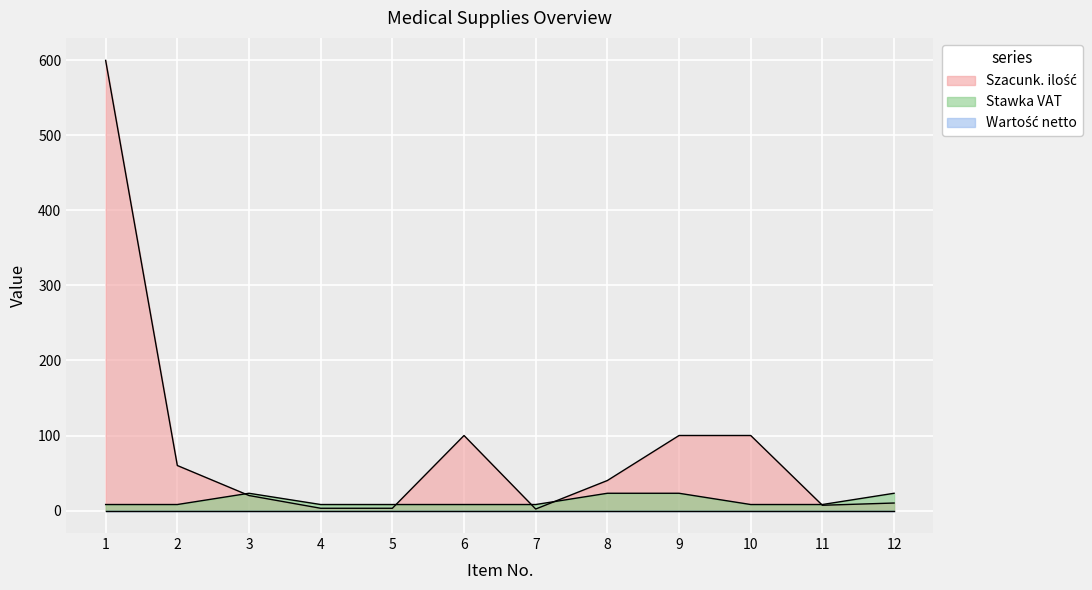

At which label does Szacunk. ilość first exceed 40?

1